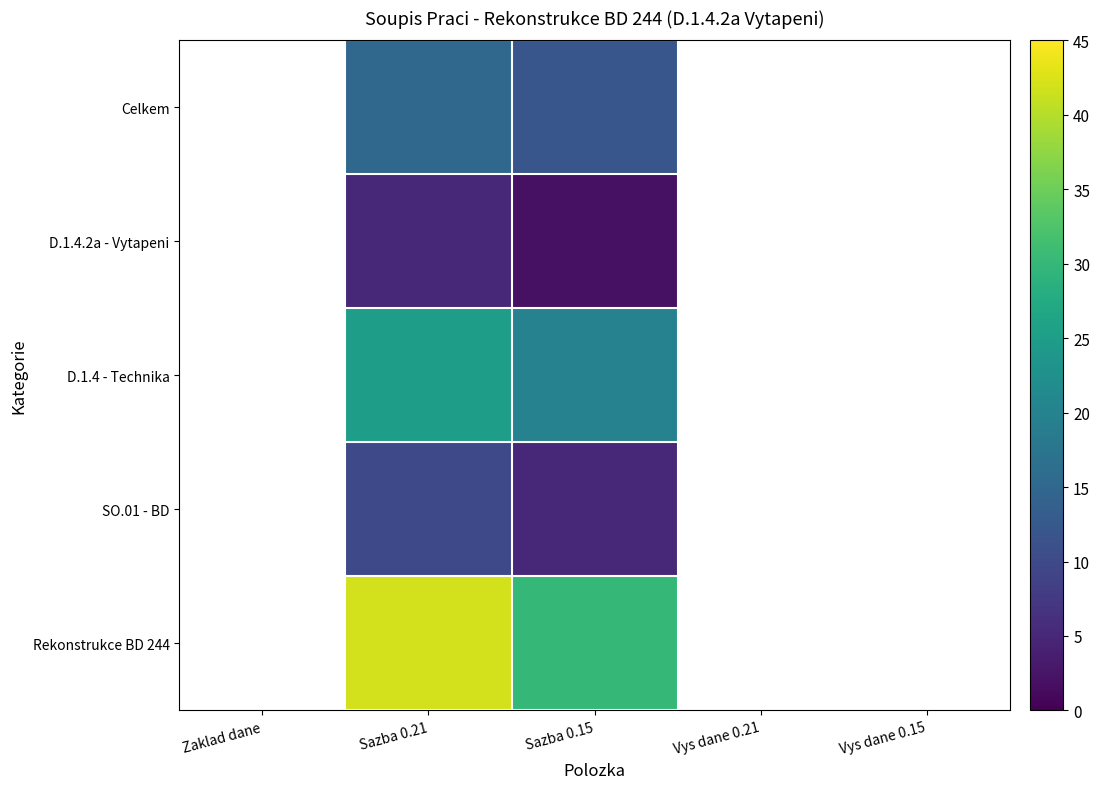

Reading left to right, transcribe all the data shown in this chart.

Rekonstrukce BD 244: Zaklad dane=0	Sazba 0.21=42	Sazba 0.15=30	Vys dane 0.21=0	Vys dane 0.15=0
SO.01 - BD: Zaklad dane=0	Sazba 0.21=10	Sazba 0.15=5	Vys dane 0.21=0	Vys dane 0.15=0
D.1.4 - Technika: Zaklad dane=0	Sazba 0.21=25	Sazba 0.15=20	Vys dane 0.21=0	Vys dane 0.15=0
D.1.4.2a - Vytapeni: Zaklad dane=0	Sazba 0.21=5	Sazba 0.15=2	Vys dane 0.21=0	Vys dane 0.15=0
Celkem: Zaklad dane=0	Sazba 0.21=15	Sazba 0.15=12	Vys dane 0.21=0	Vys dane 0.15=0